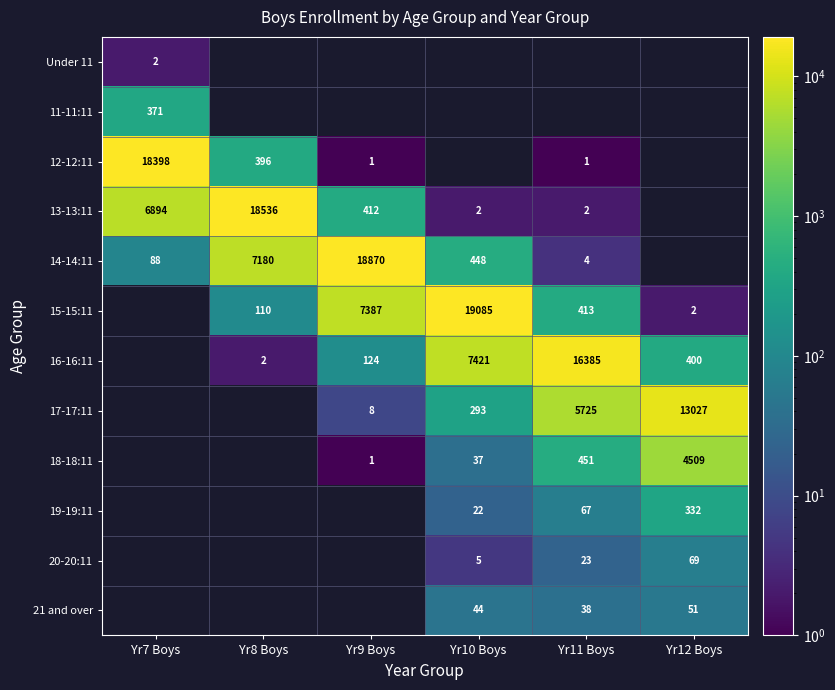

The value of 15-15:11 at Yr12 Boys is 3.2. True or false?

False